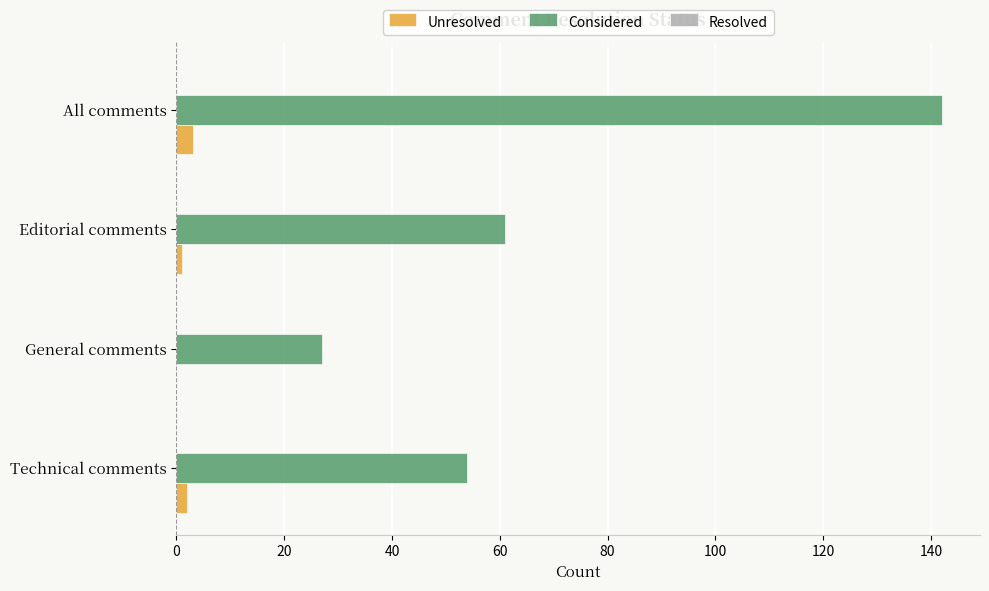

Which series changed the most between Technical comments and General comments?

Considered